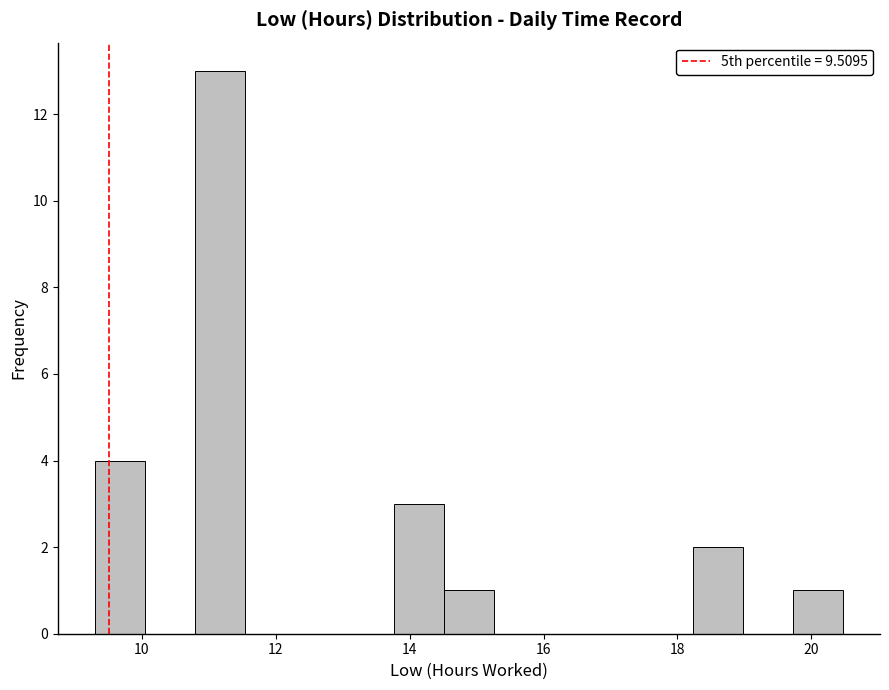

Around what value on the x-axis is the tallest bar? Give the approximate position of its centre, as read against the axis.

11.2